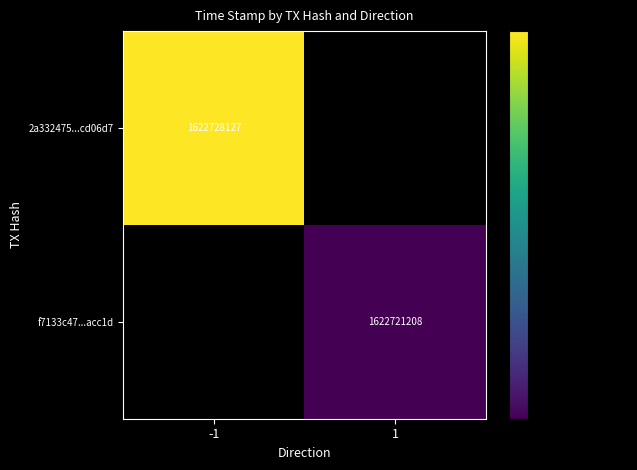

Is the value of 2a332475...cd06d7 at -1 greater than the value of f7133c47...acc1d at 1?

Yes